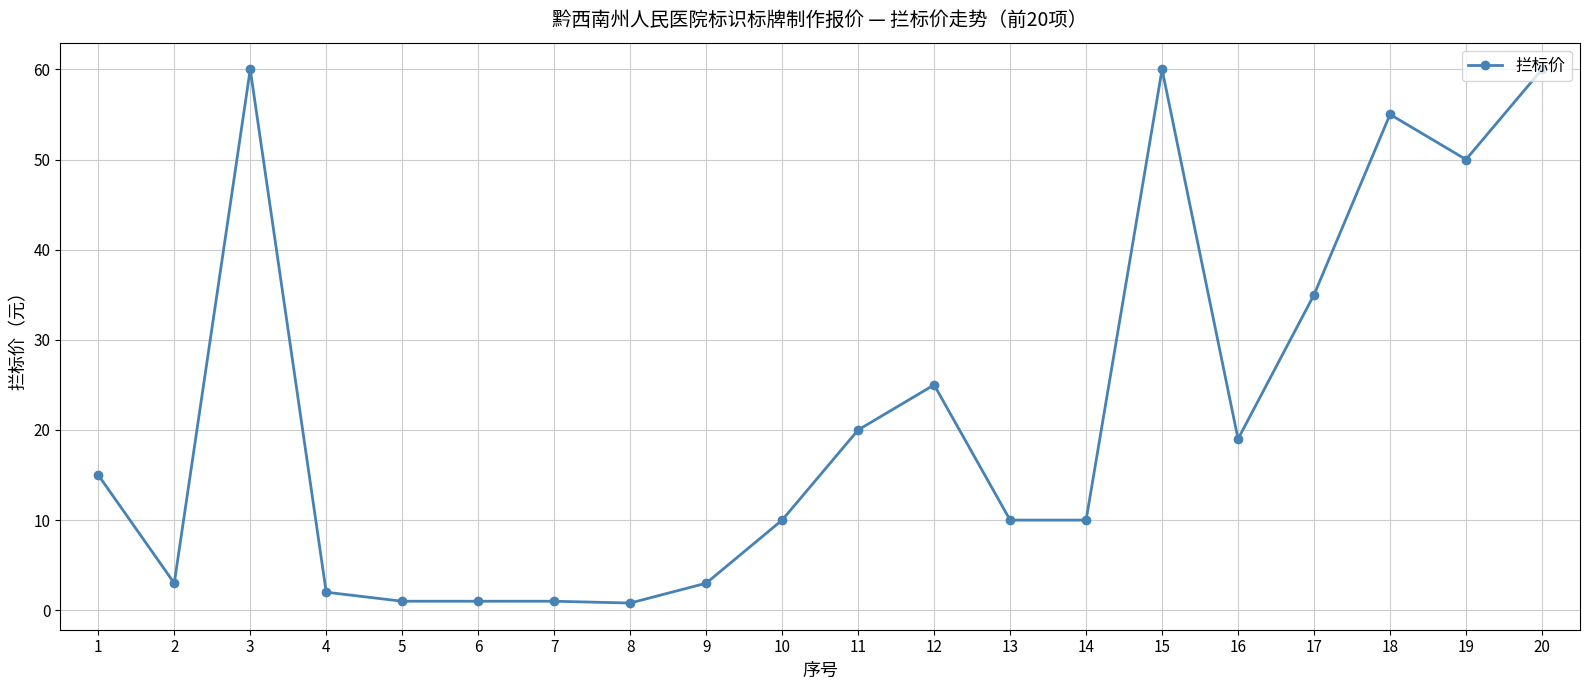

What is the sum of the values at 17 and 11?

55.0